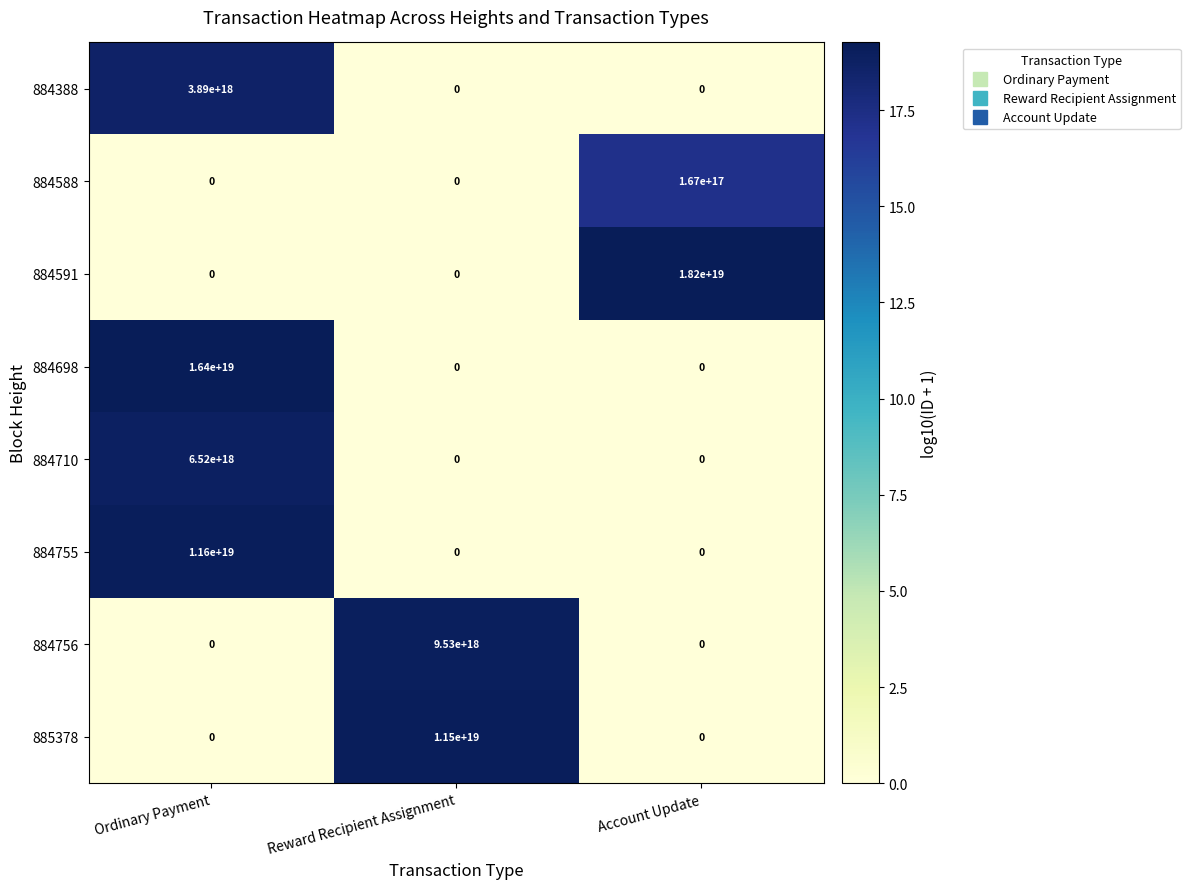

Which series has the largest total across all categories?

884591